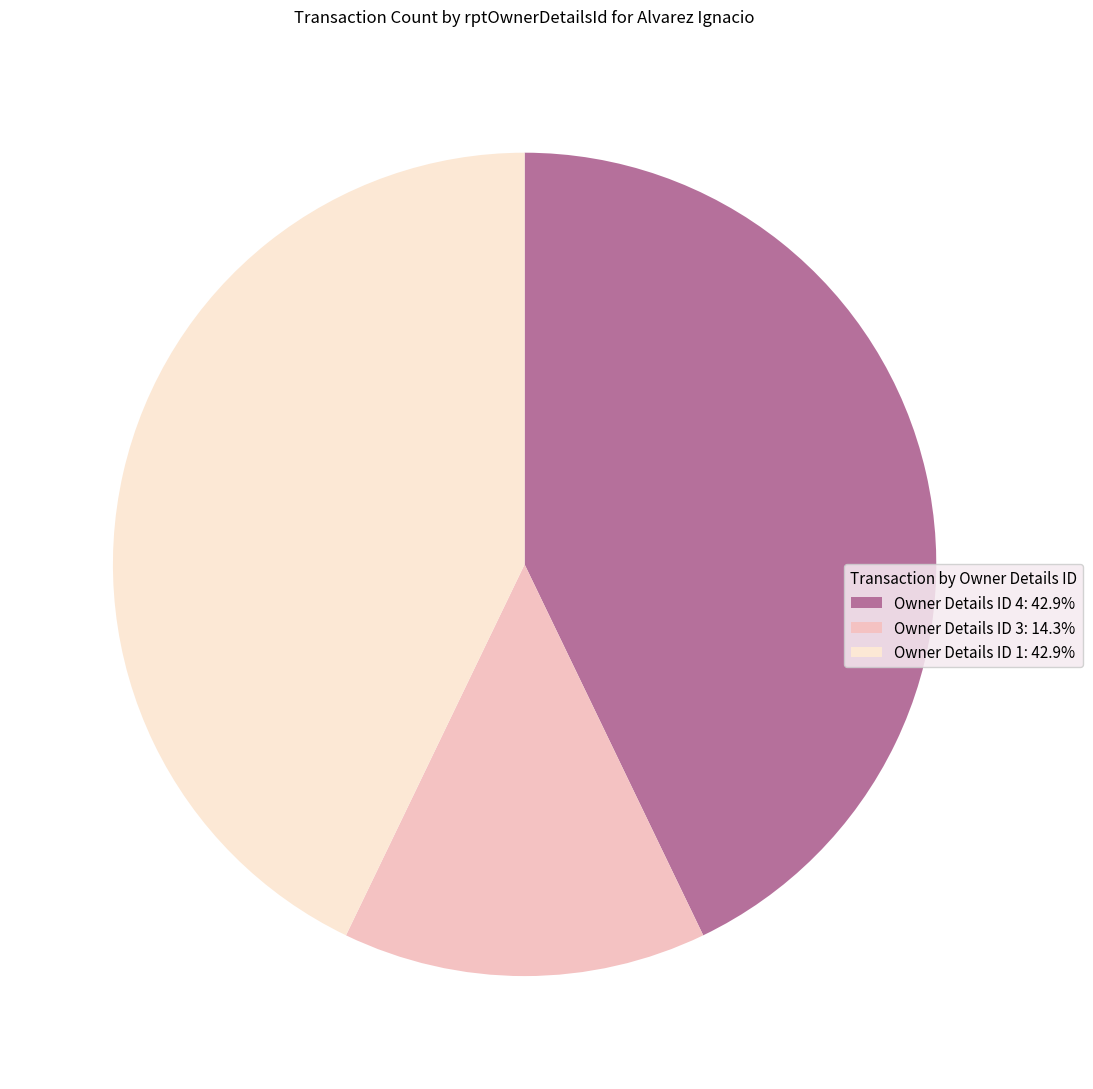

Combined, do Owner Details ID 3: 14.3% and Owner Details ID 4: 42.9% account for over 50%?

Yes